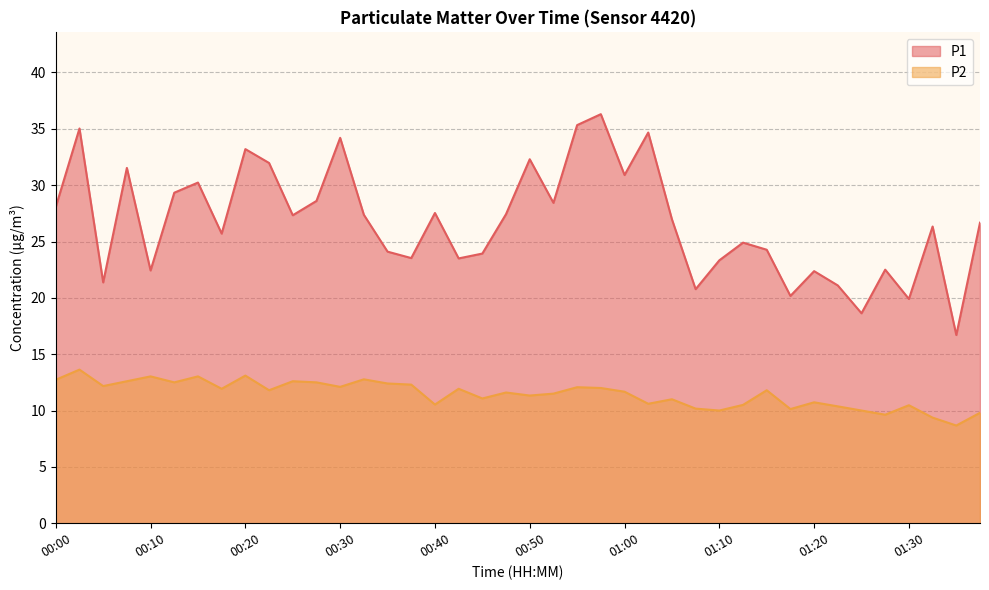

Rank the series by their average value, from lowest to highest.

P2, P1